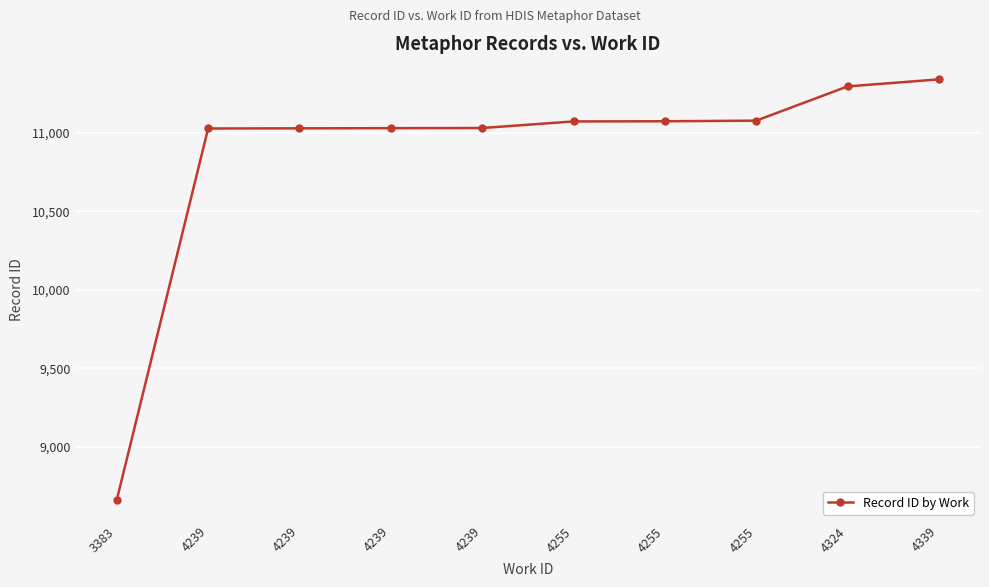

How many data points are less than 11073?

5